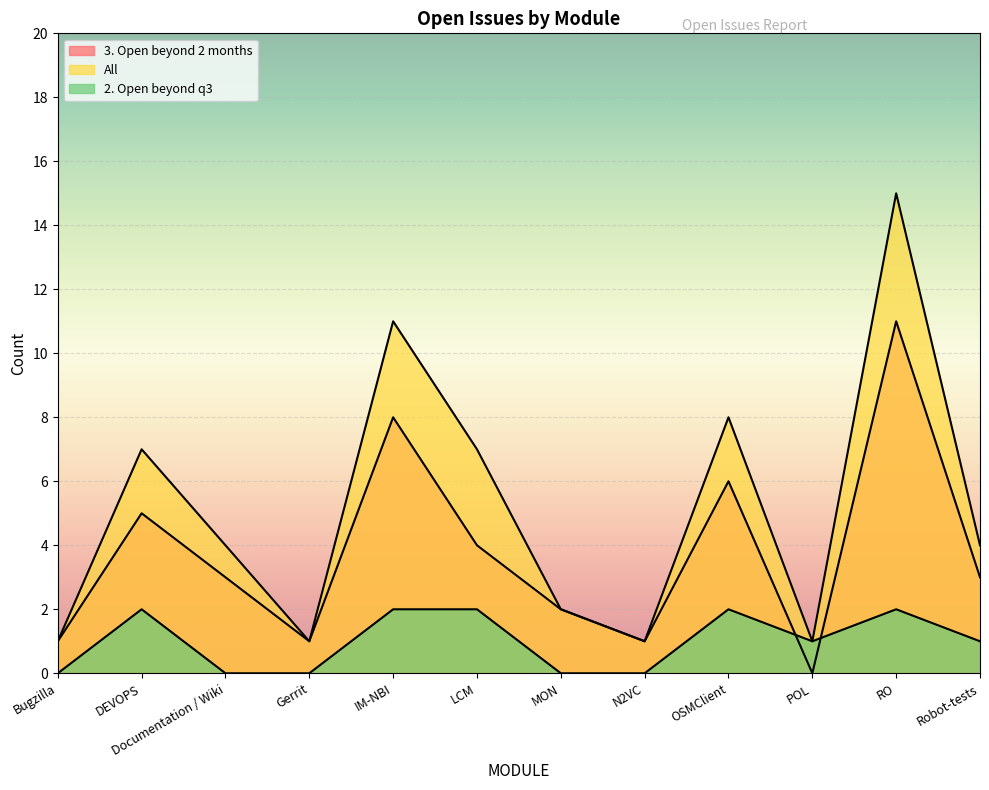

Is it true that 3. Open beyond 2 months equals 2 at MON?

True